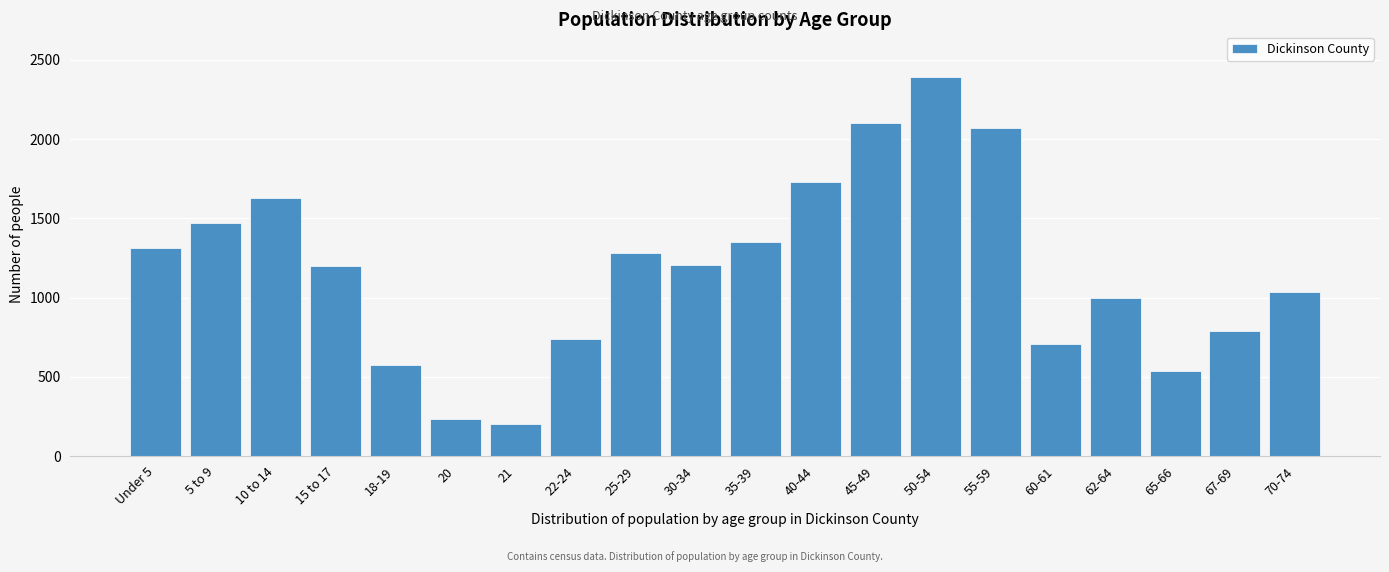

Which category has the highest value across all series?

50-54